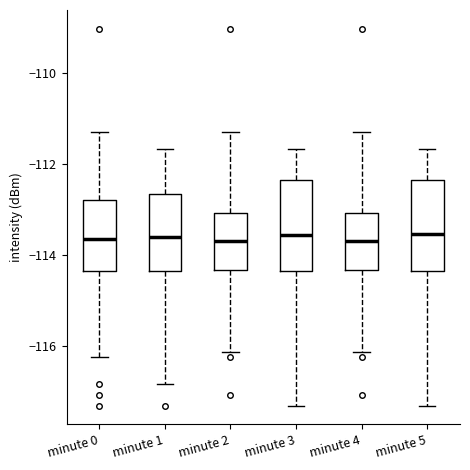

Reading left to right, transcribe this box plot: for each box, give where its median line is, the range the box spans, and where its two whiskers end, as read against the y-axis. The values are not printed on the chart, so give them approximately, as read against the axis.

minute 0: median -113.6, box -114.4 to -112.8, whiskers -116.2 to -111.4
minute 1: median -113.6, box -114.4 to -112.6, whiskers -116.8 to -111.6
minute 2: median -113.6, box -114.4 to -113.0, whiskers -116.2 to -111.4
minute 3: median -113.6, box -114.4 to -112.4, whiskers -117.2 to -111.6
minute 4: median -113.6, box -114.4 to -113.0, whiskers -116.2 to -111.4
minute 5: median -113.6, box -114.4 to -112.4, whiskers -117.2 to -111.6